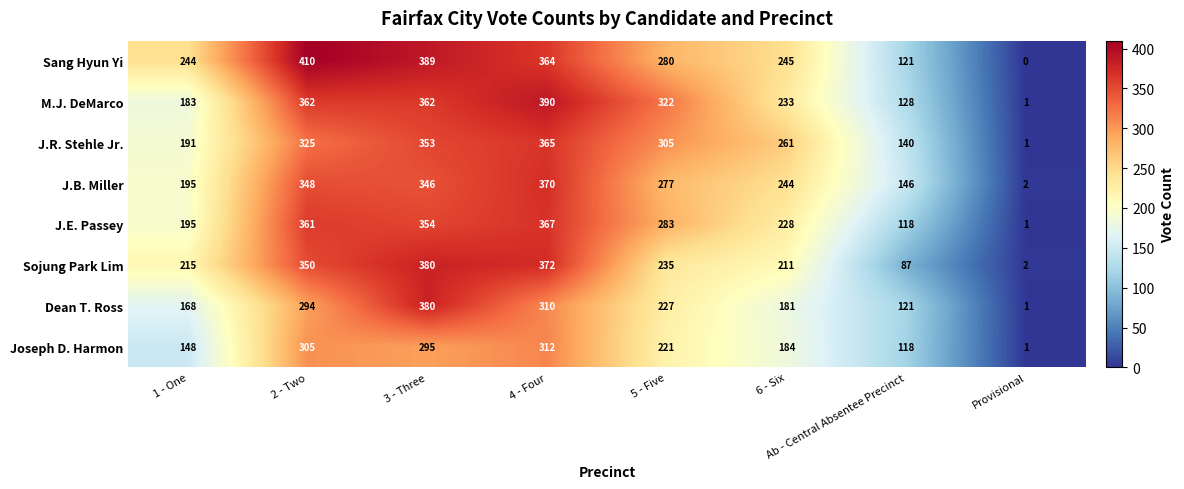

What is the sum of all J.B. Miller values?

1928